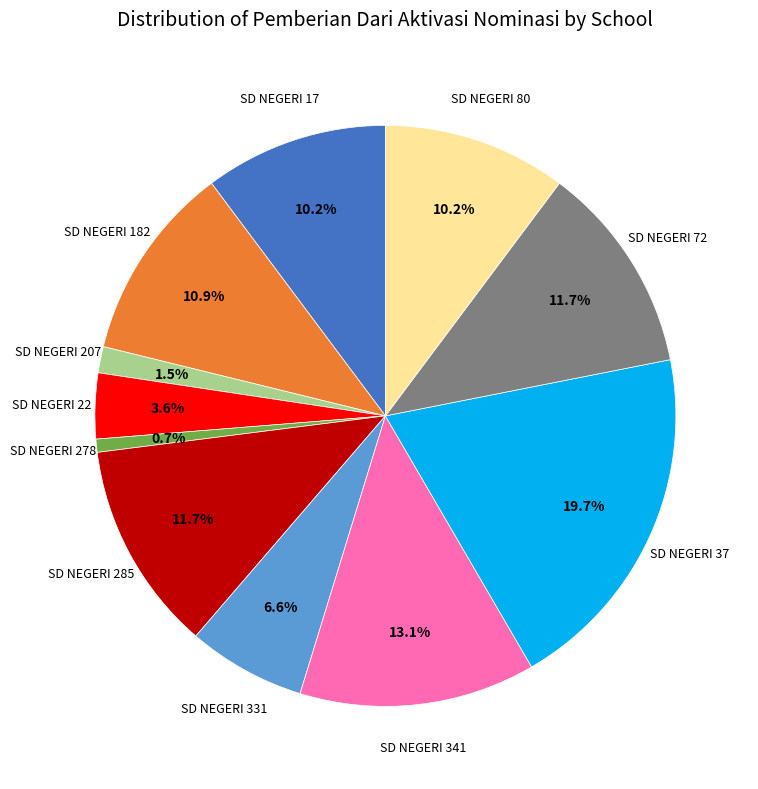

Is there any slice that represents more than half of the pie?

No